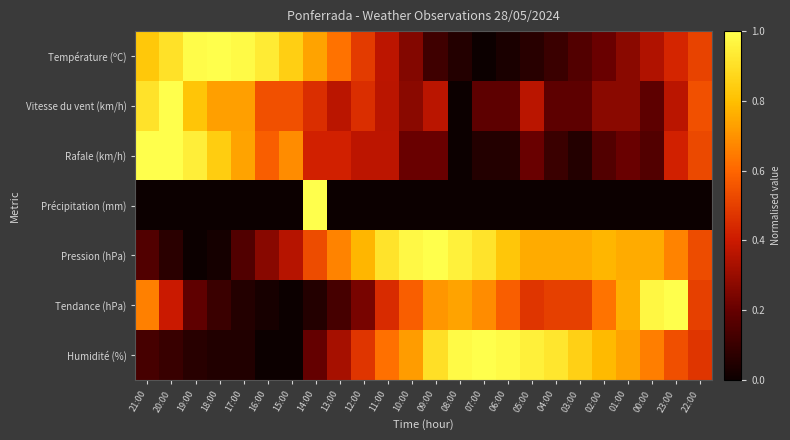

What is the spread (max minus min) of values at 03:00?

0.9